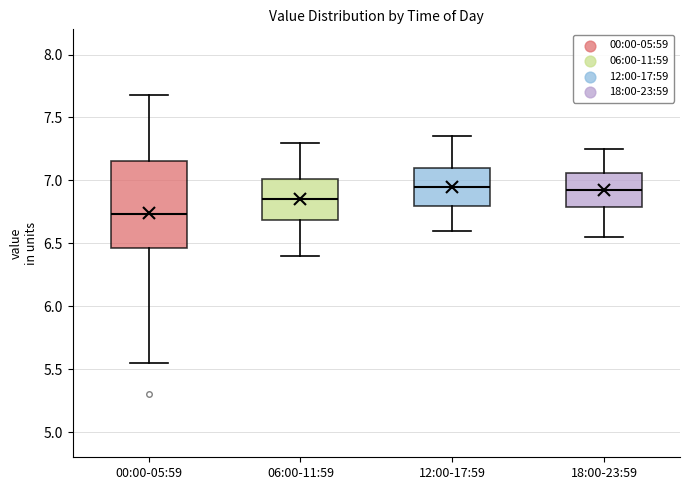

Reading left to right, read every box against the y-axis: the position of its median line, the range the box covers, and the ends of its whiskers. The values are not printed on the chart, so give them approximately, as read against the axis.

00:00-05:59: median 6.75, box 6.45 to 7.15, whiskers 5.55 to 7.70
06:00-11:59: median 6.85, box 6.70 to 7.00, whiskers 6.40 to 7.30
12:00-17:59: median 6.95, box 6.80 to 7.10, whiskers 6.60 to 7.35
18:00-23:59: median 6.95, box 6.80 to 7.05, whiskers 6.55 to 7.25